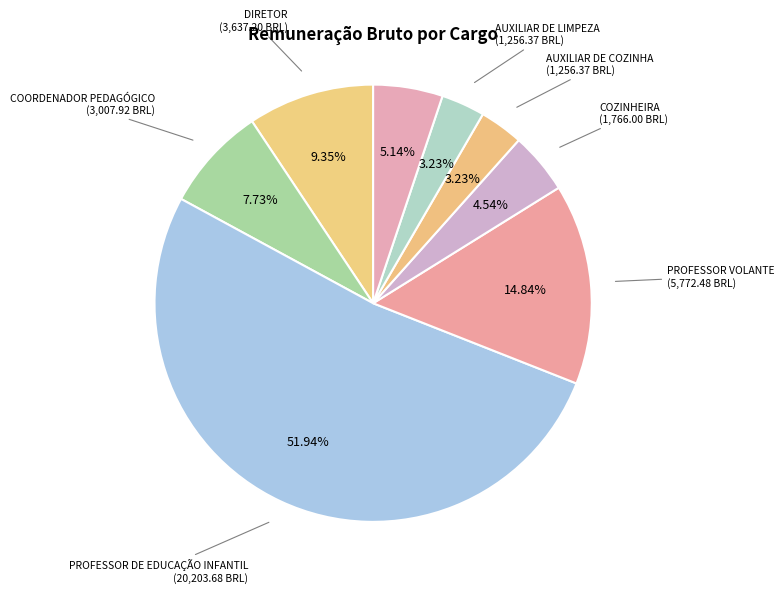

The COZINHEIRA slice represents 16% of the pie. True or false?

False